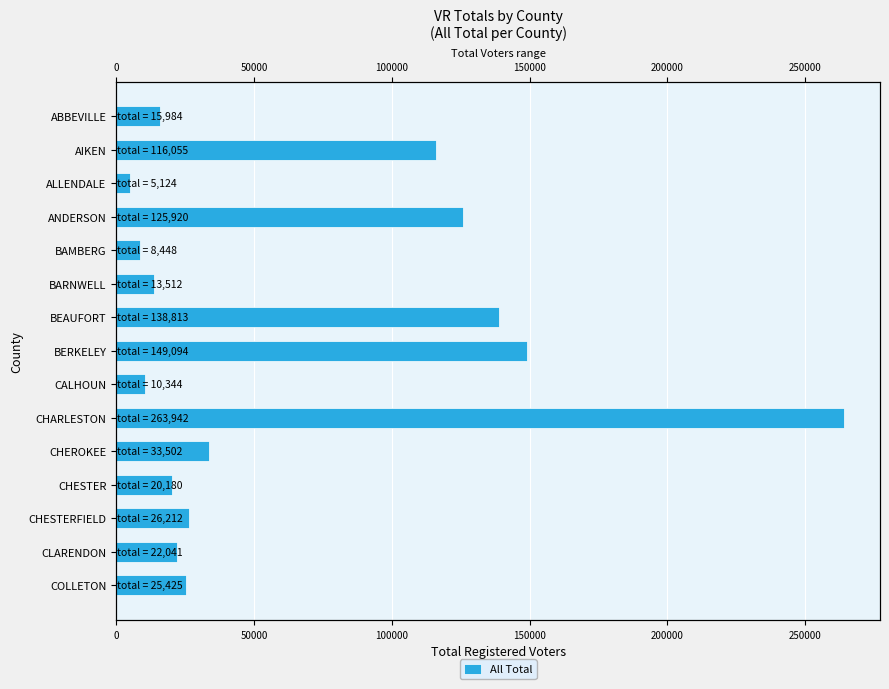

The chart shows a value of 205651 at BERKELEY. True or false?

False